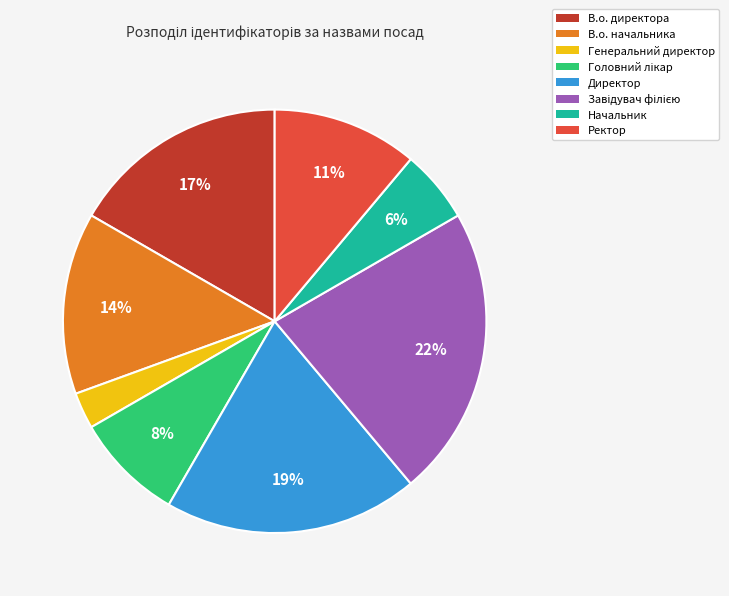

Which category has the smallest portion of the pie?

Генеральний директор